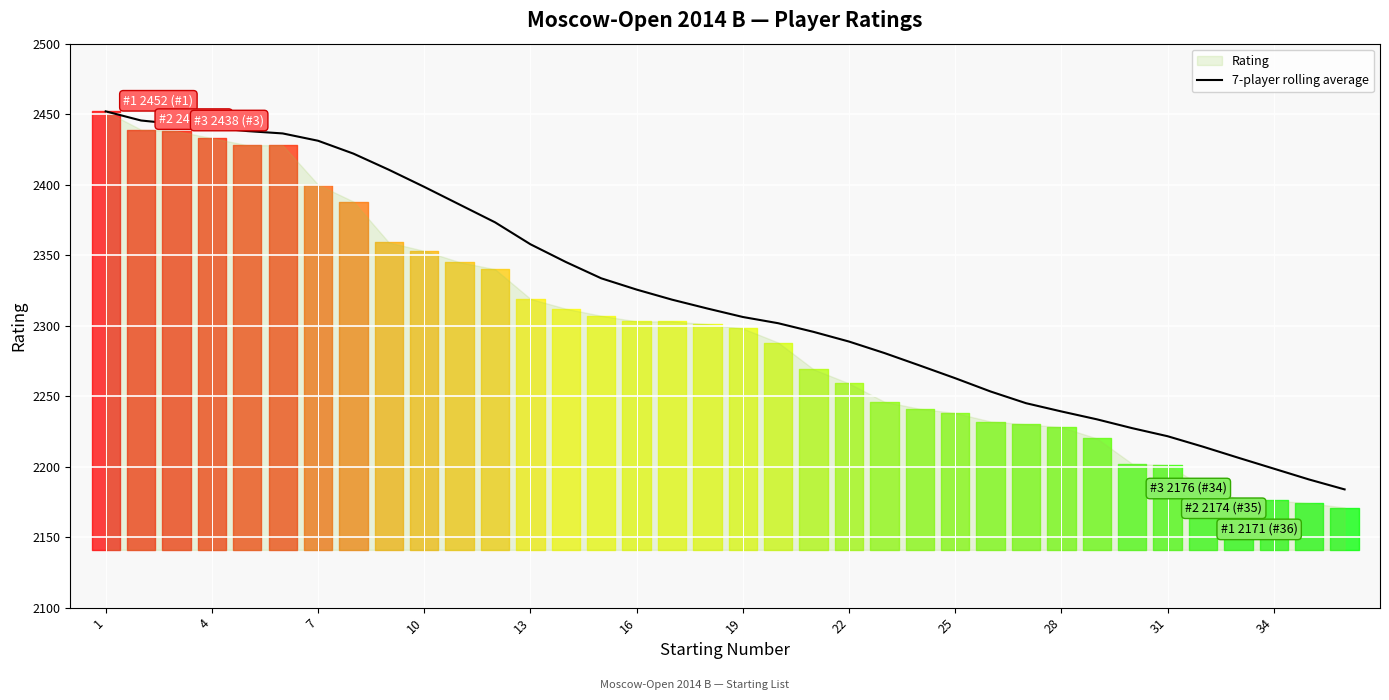

Is this an area chart (filled region under the line)?

No